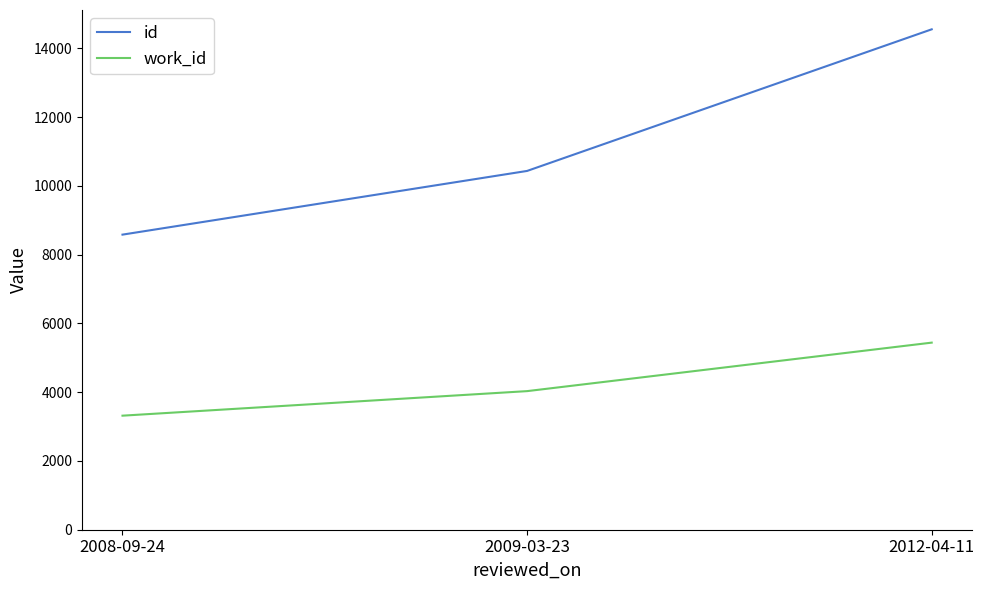

How many lines are shown in the chart?

2